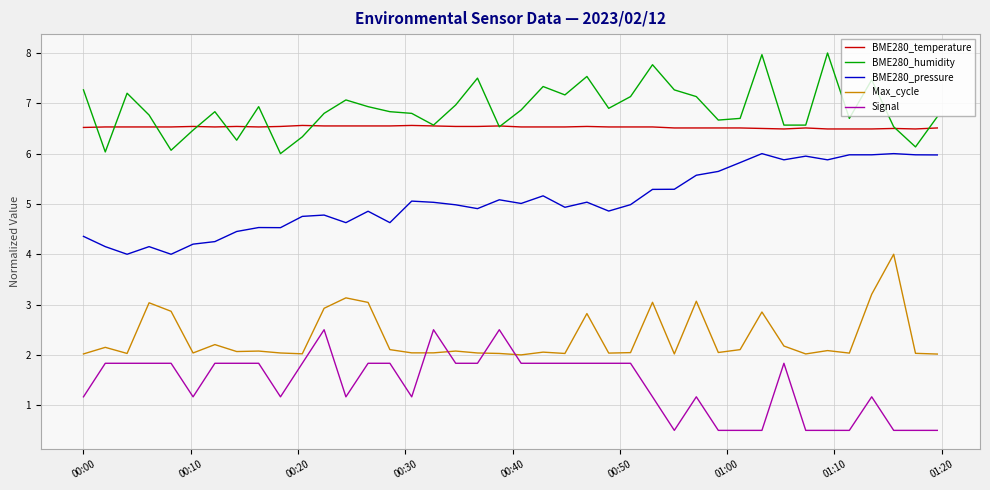

How many lines are shown in the chart?

5